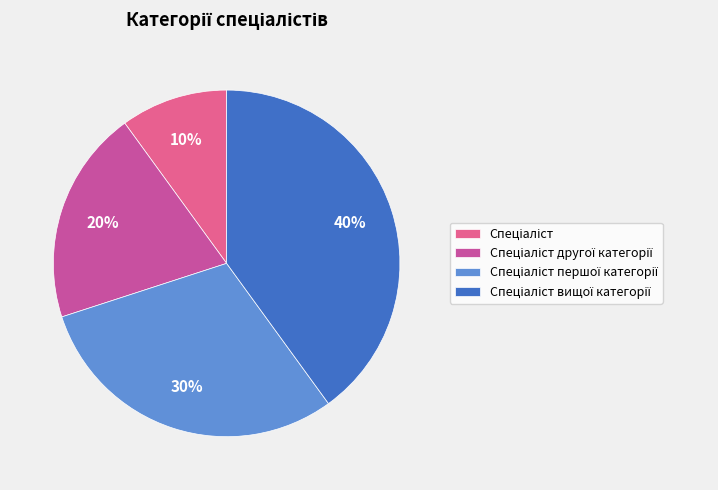

Is there any slice that represents more than half of the pie?

No